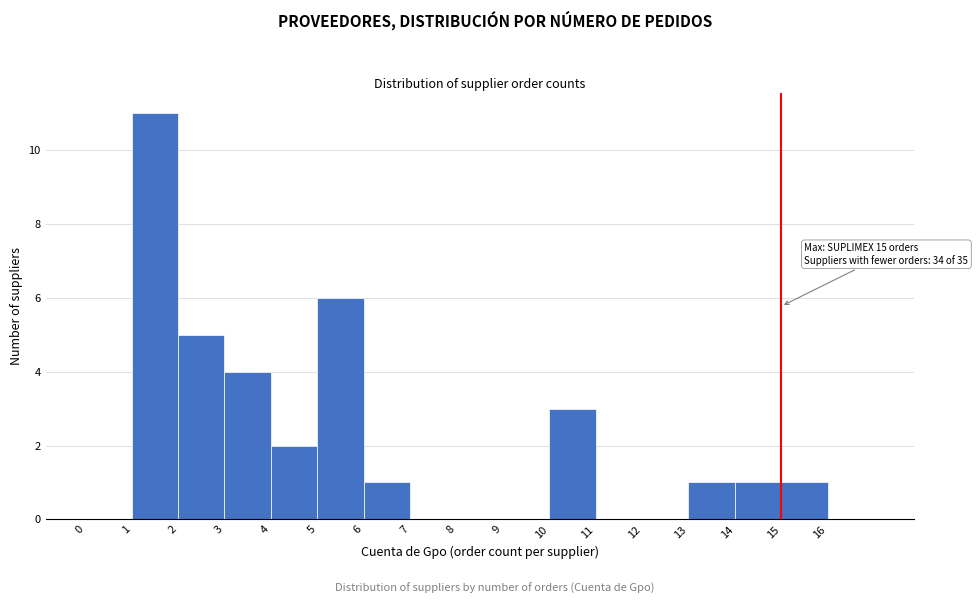

Over which range of the x-axis is the bar tallest?

1 to 2